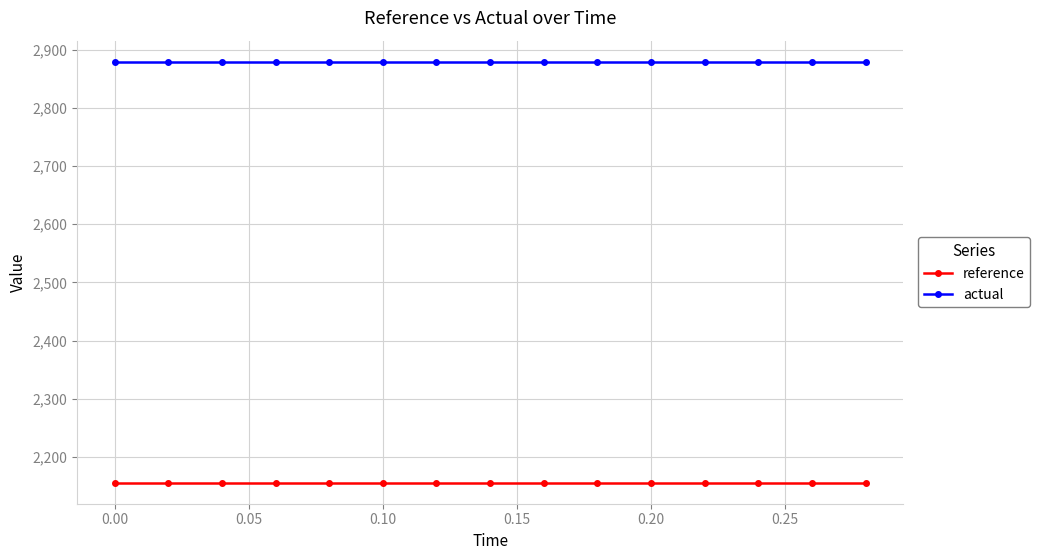

At how many categories does at least one series exceed 2753?

15